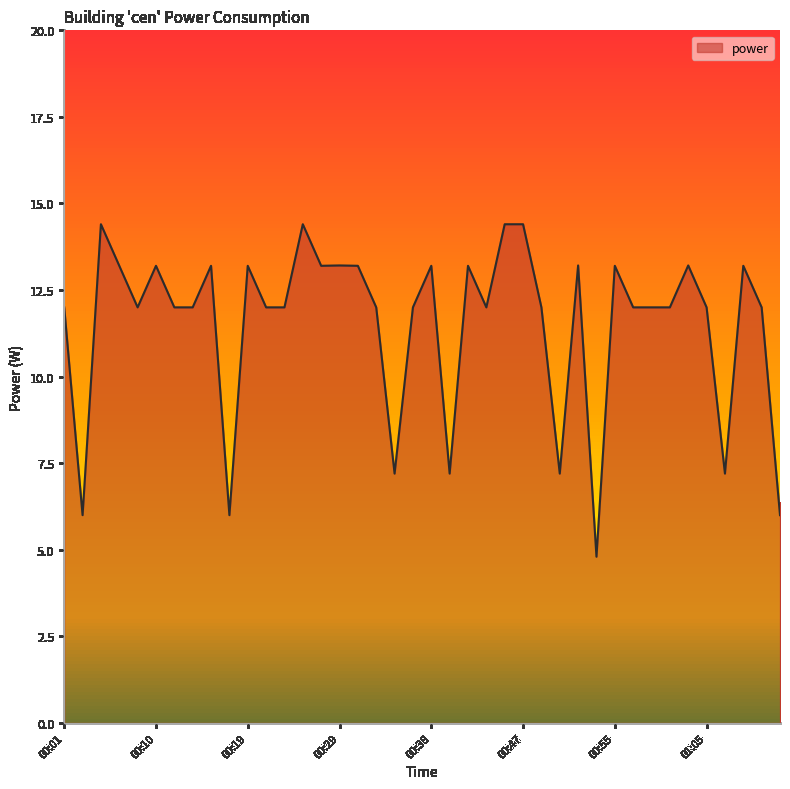

How many series are shown in this chart?

1